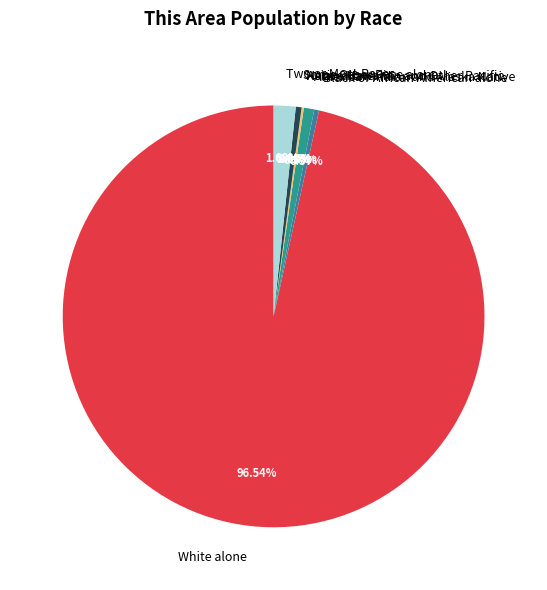

To the nearest percent, what is the average slice percentage?

14%